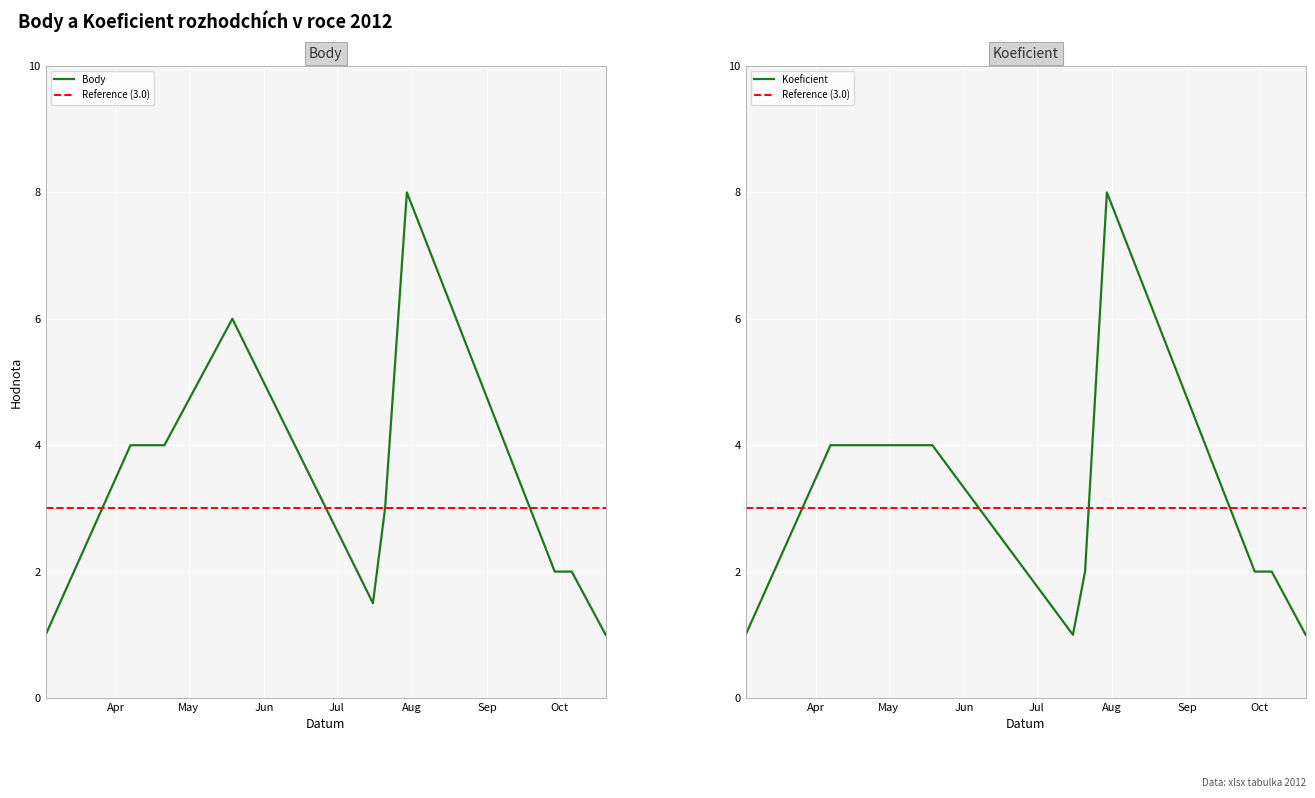

Rank the series at 2012-04-21 from highest to lowest value.

Body, Koeficient